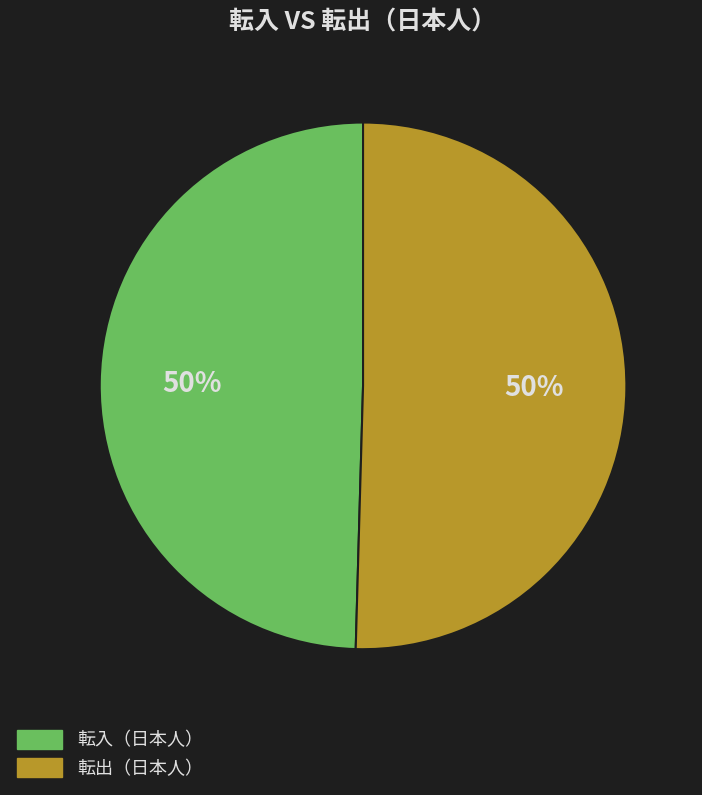

To the nearest percent, what is the average slice percentage?

50%